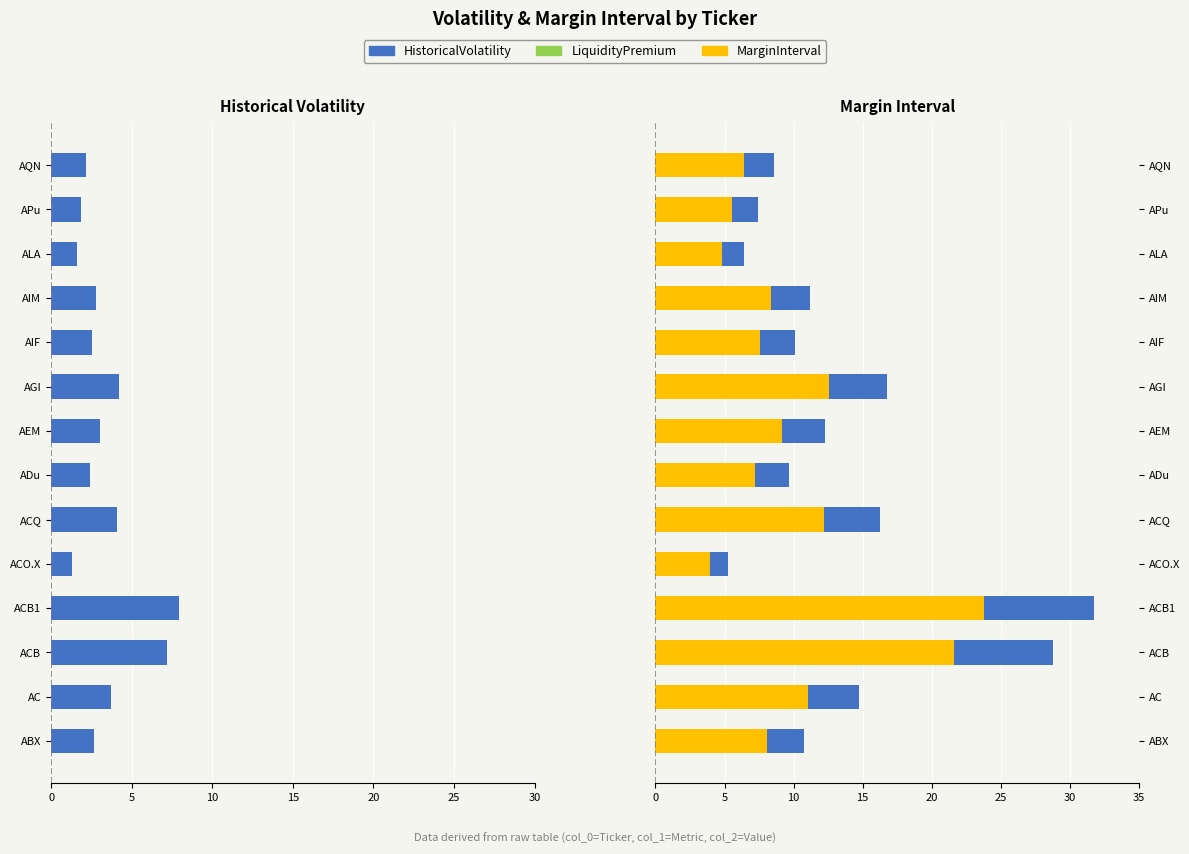

Which series has the widest spread of values?

MarginInterval